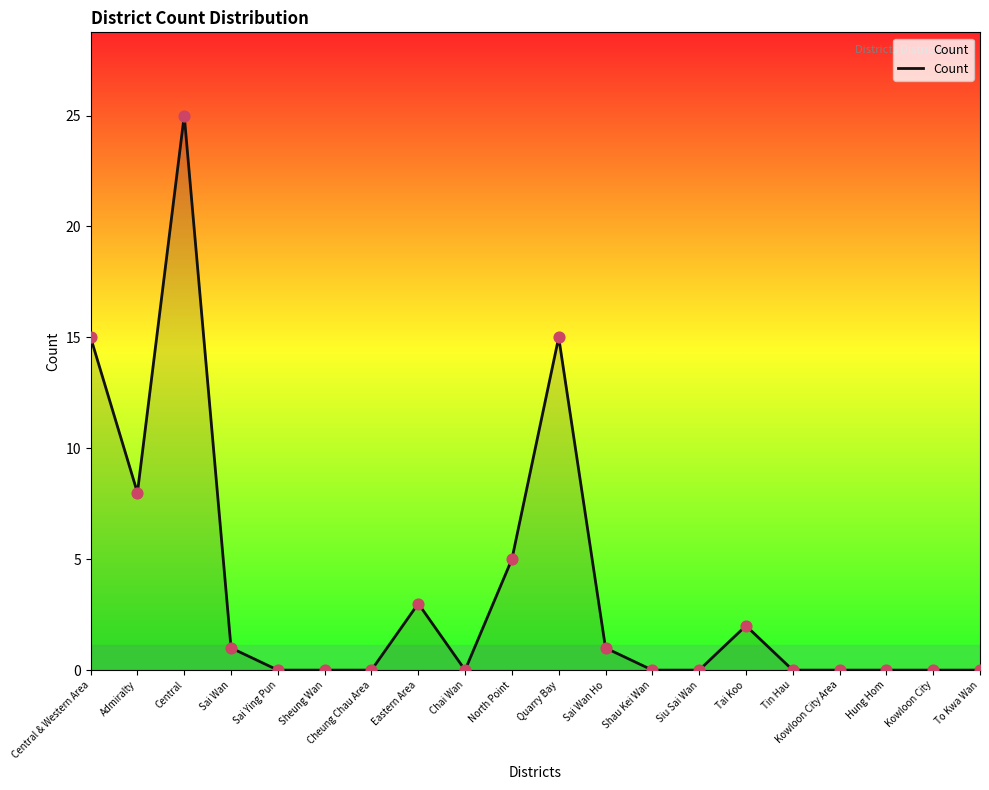

What is the change in value from Sai Wan Ho to Shau Kei Wan?

-1